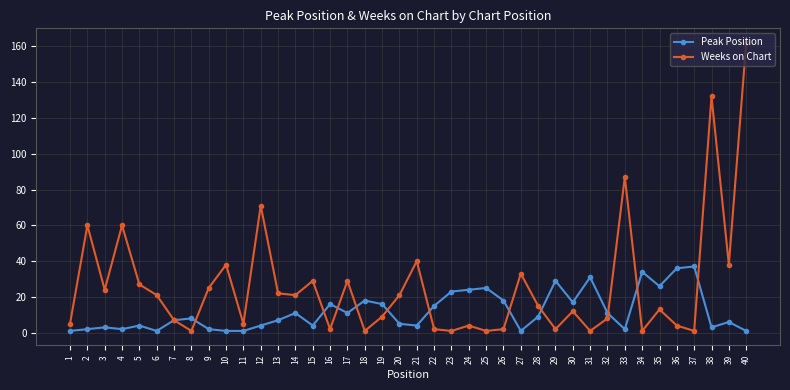

True or false: Peak Position has a value of 27 at 16.

False